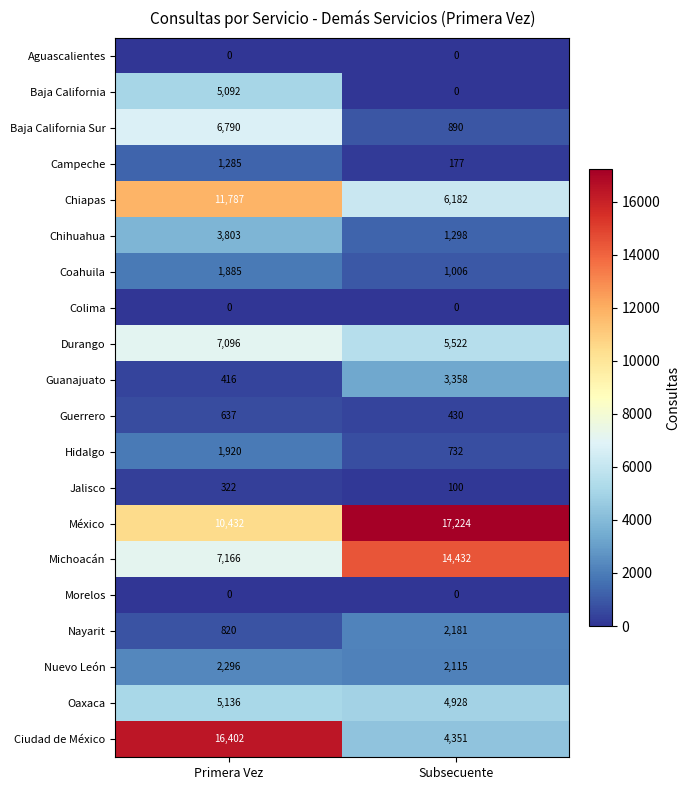

The Guerrero series shows 1118 at Primera Vez. True or false?

False